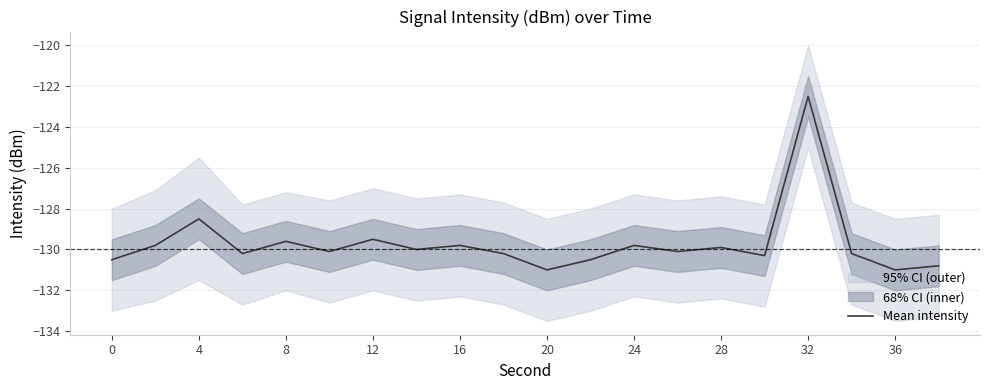

What is the difference between the second highest and second lowest values?

2.5